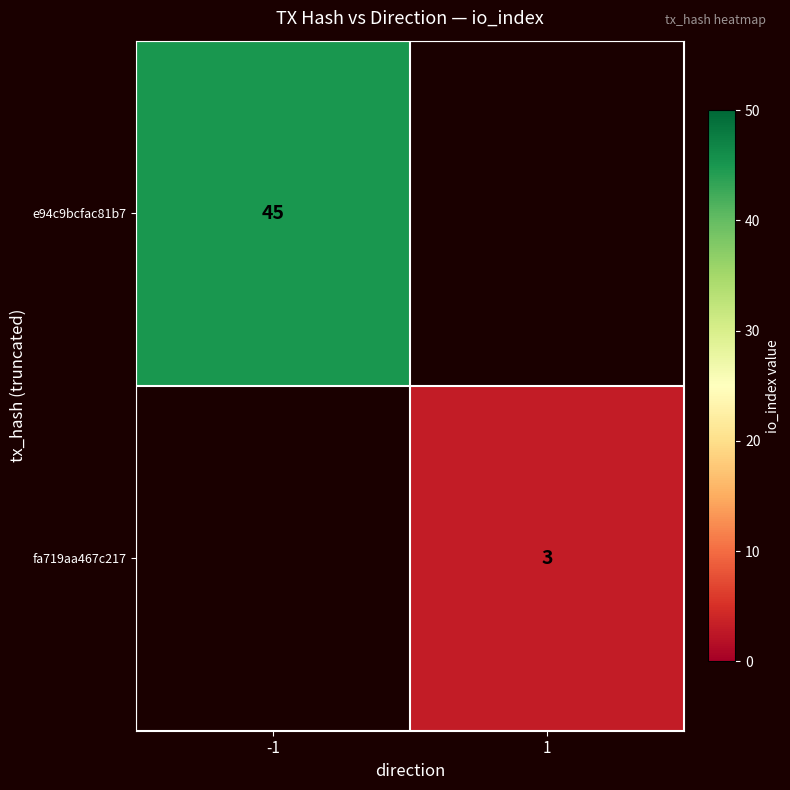

The e94c9bcfac81b7 series shows 45 at -1. True or false?

True